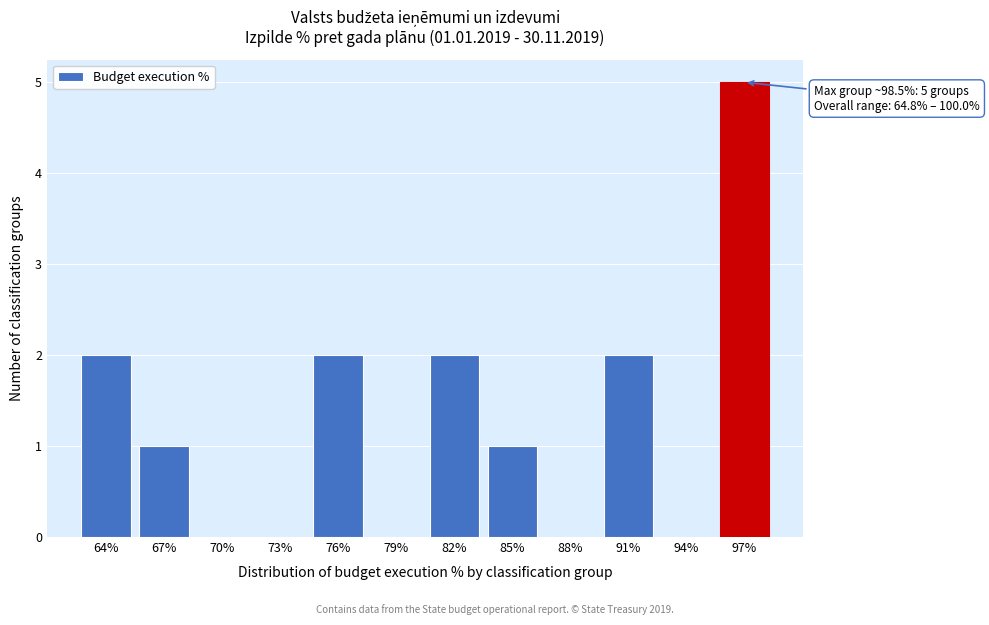

Reading right to left, extract all data points from this chart.

97%=5	94%=0	91%=2	88%=0	85%=1	82%=2	79%=0	76%=2	73%=0	70%=0	67%=1	64%=2